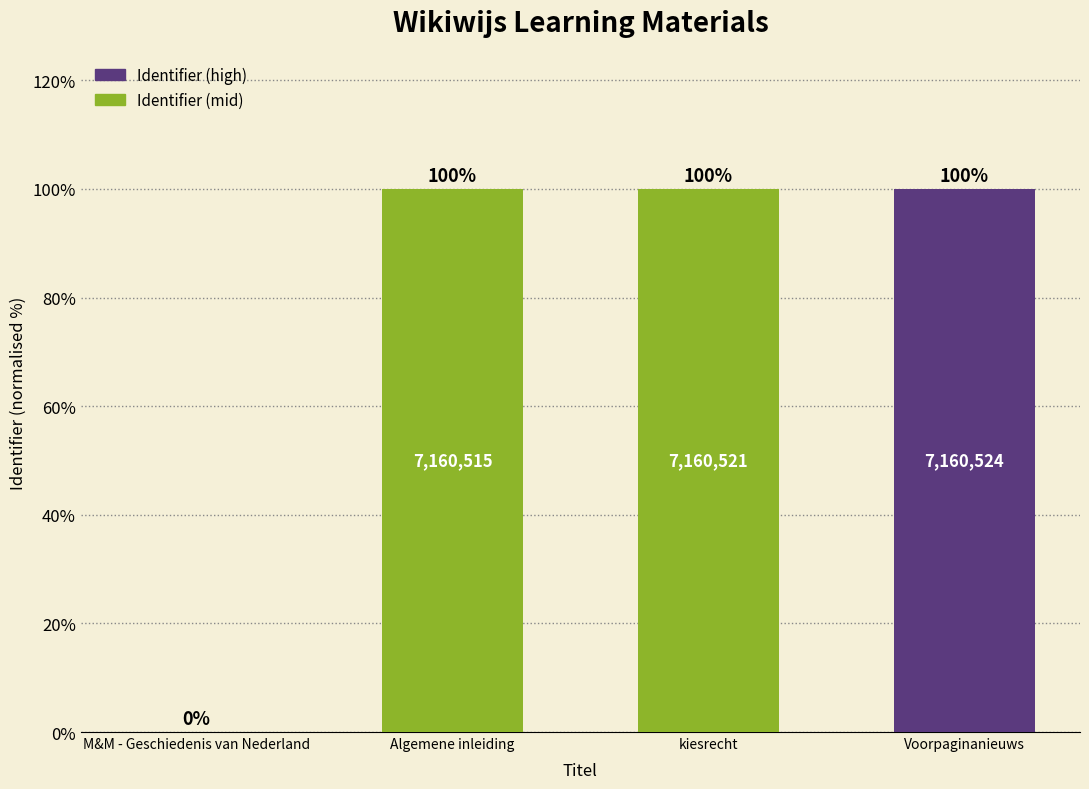

Are the bars horizontal?

No